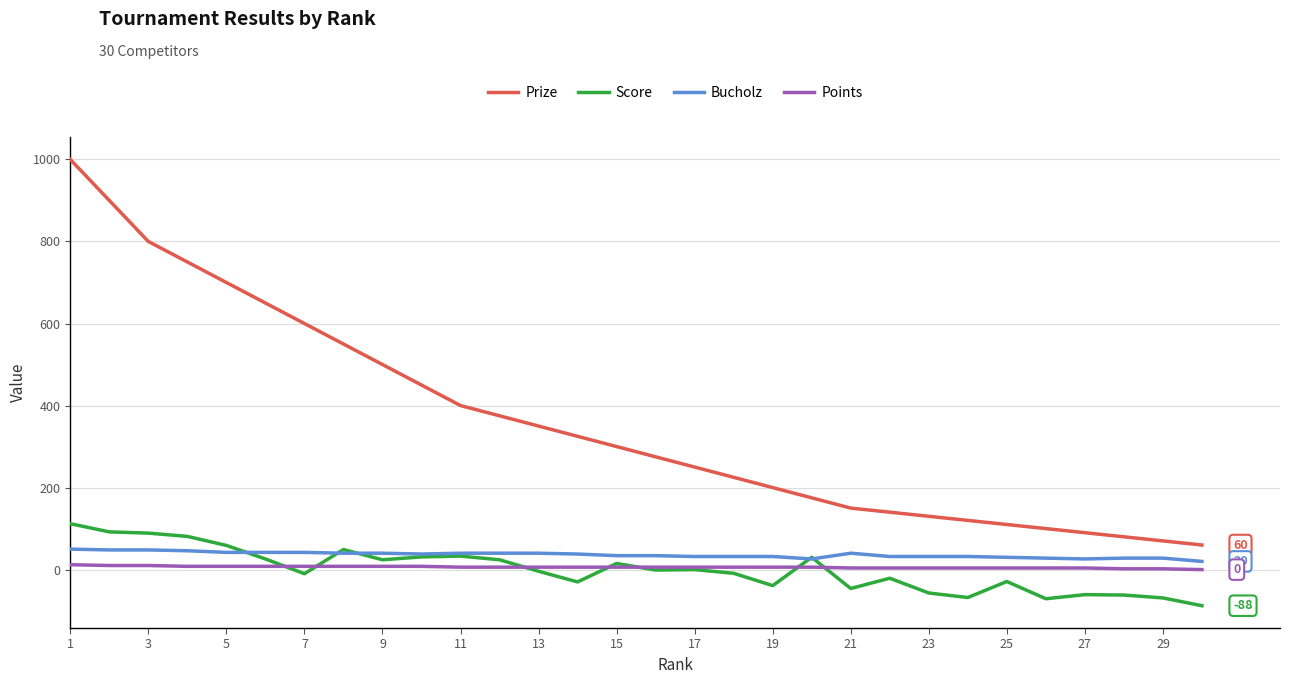

Which series has the widest spread of values?

Prize